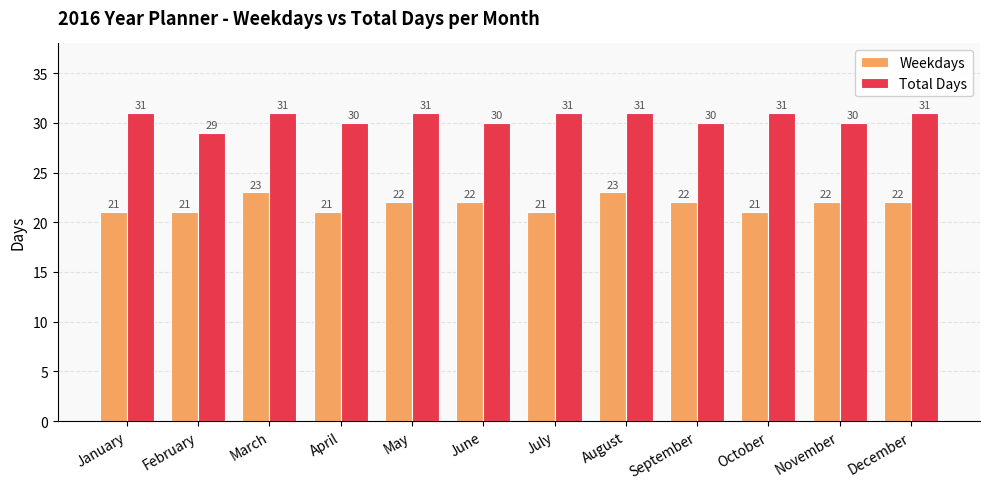

Read the Total Days value at August.

31